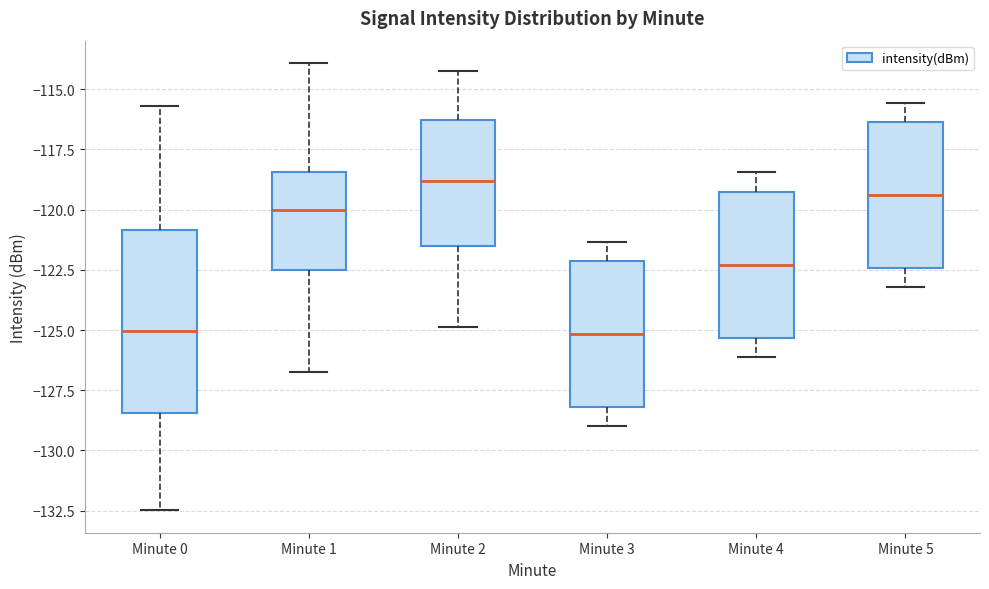

Which box is the tallest, from its lower edge to its upper edge?

Minute 0